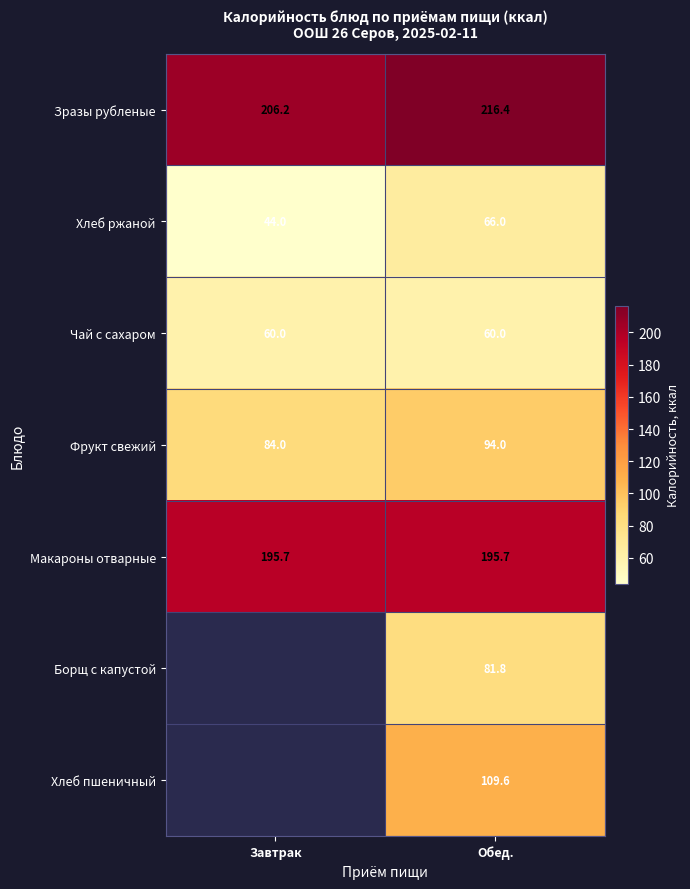

How many Хлеб ржаной values are between 44 and 66?

2